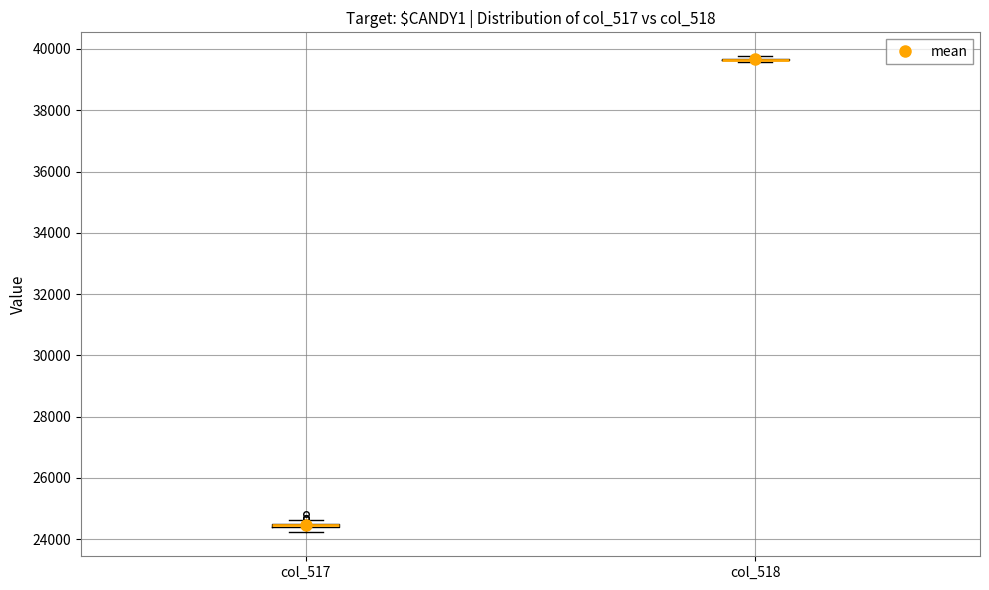

Where is the upper edge of the box for col_517 on the y-axis? The values are not printed on the chart, so give them approximately, as read against the axis.

24600